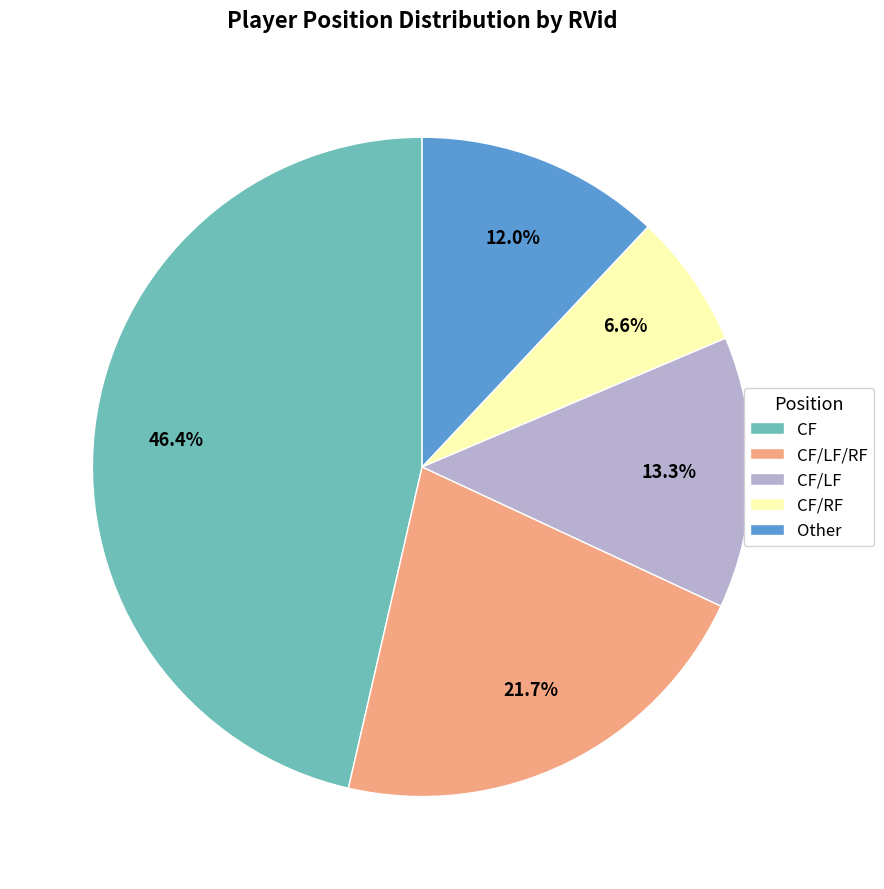

What is the largest slice in the pie chart?

CF